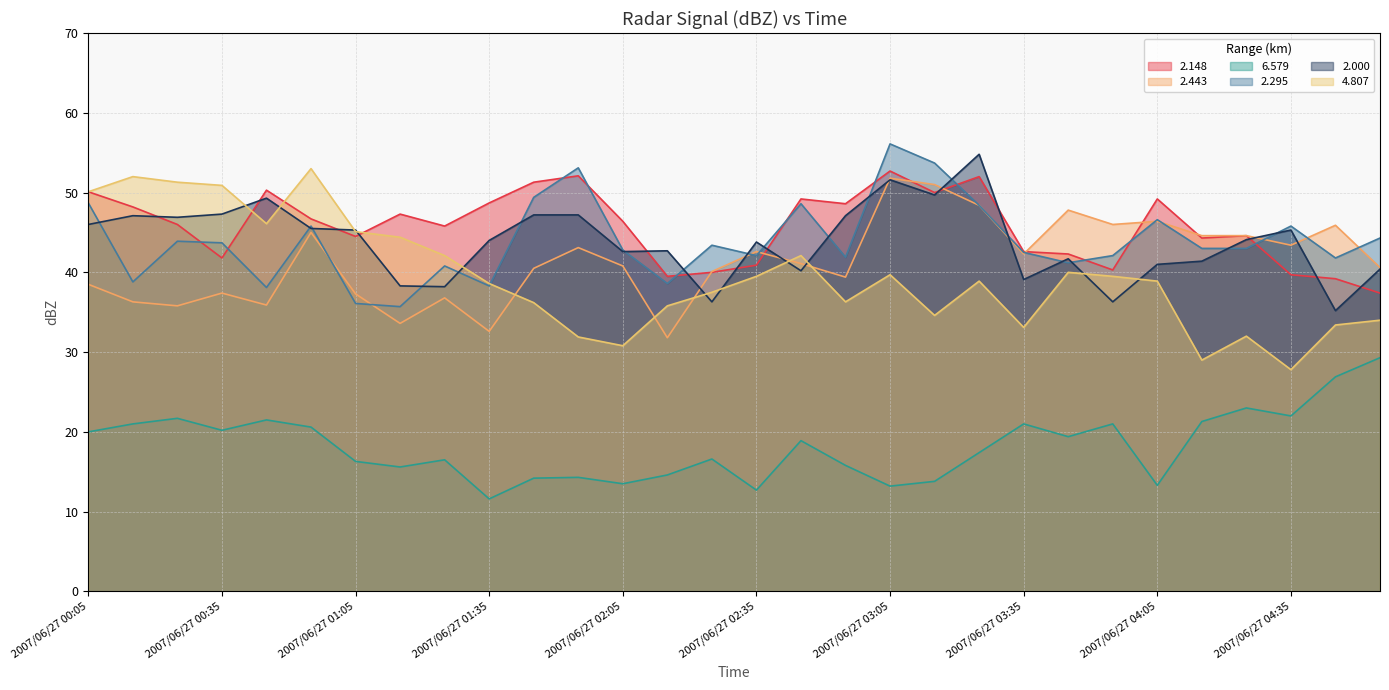

Is it true that 2.148 equals 72.1 at 2007/06/27 01:25?

False